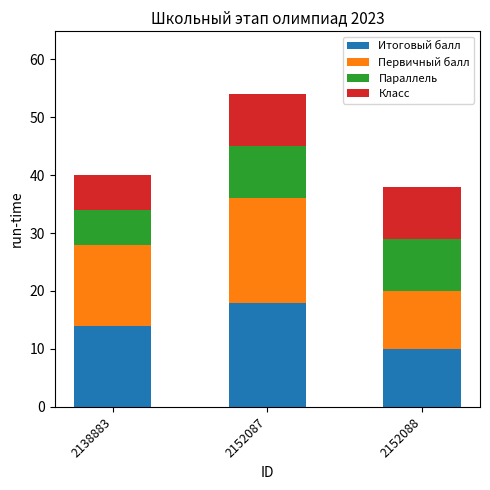

What is the total value across all series at 2152088?

38